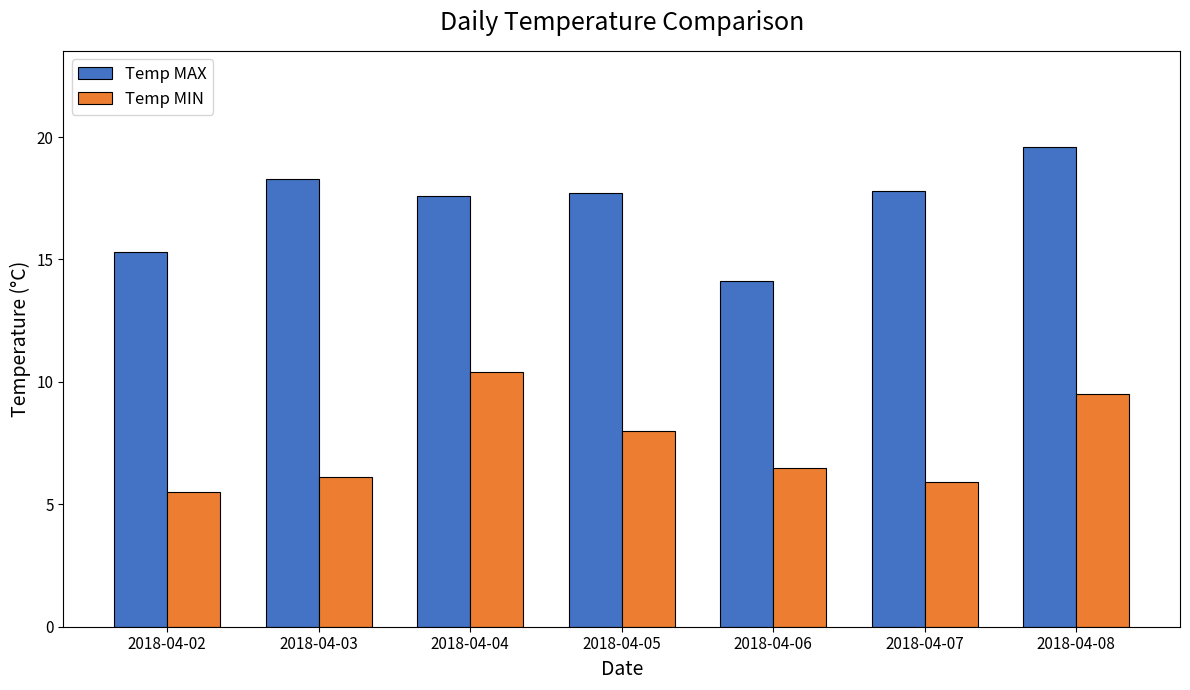

True or false: Temp MAX has a value of 29.2 at 2018-04-04.

False